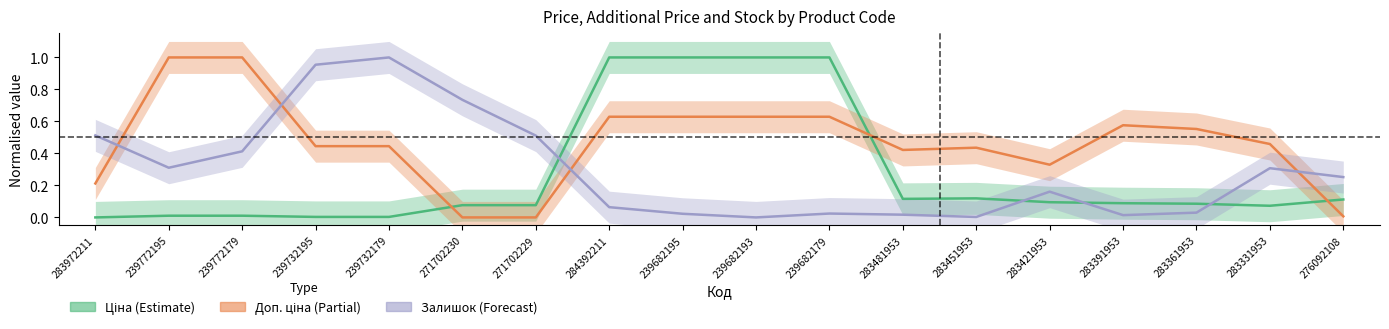

What is the approximate value of Ціна at 284392211?

1.0